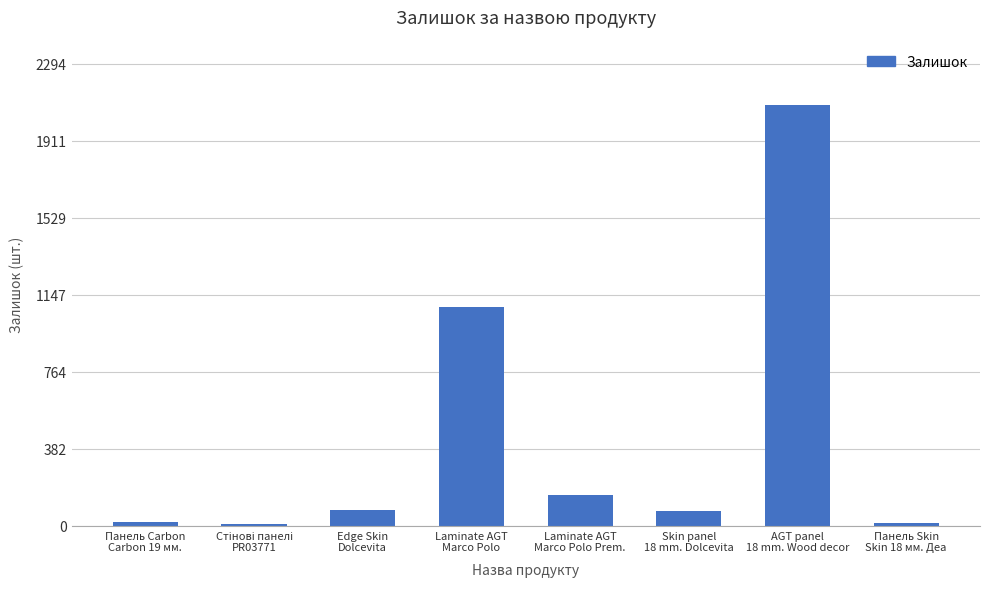

Count the number of data series in this chart.

1